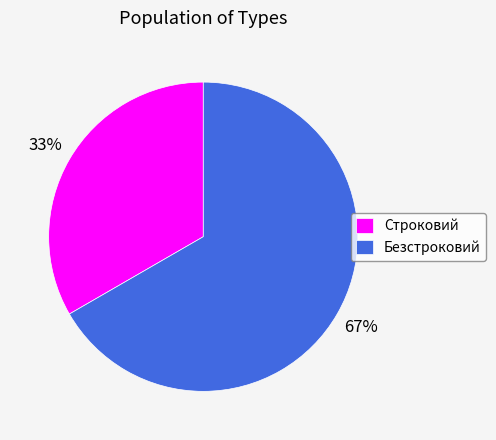

Do Строковий and Безстроковий together represent more than half of the pie?

Yes